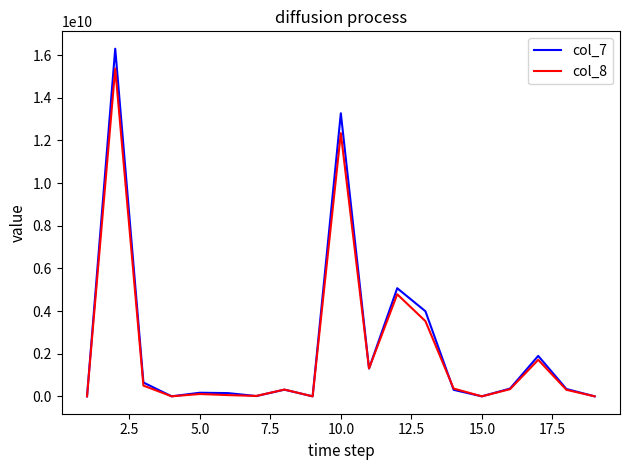

Which series has the largest range (max minus min)?

col_7